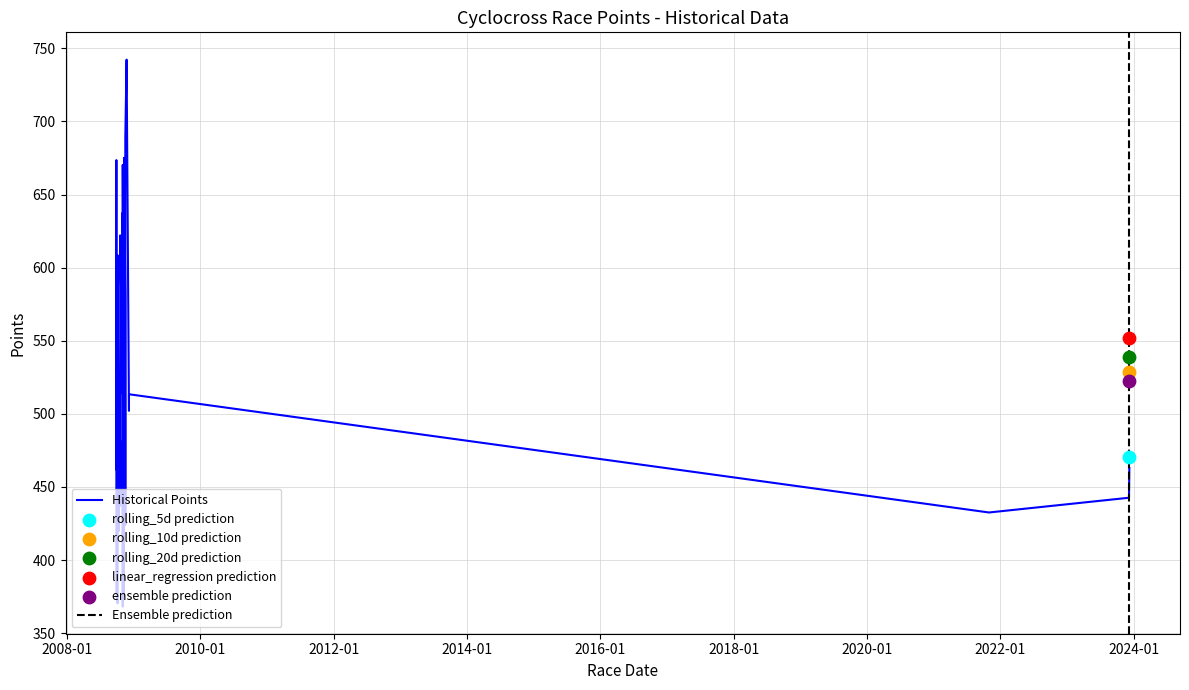

What is the ratio of the value at 23 to the value at 7?

0.8